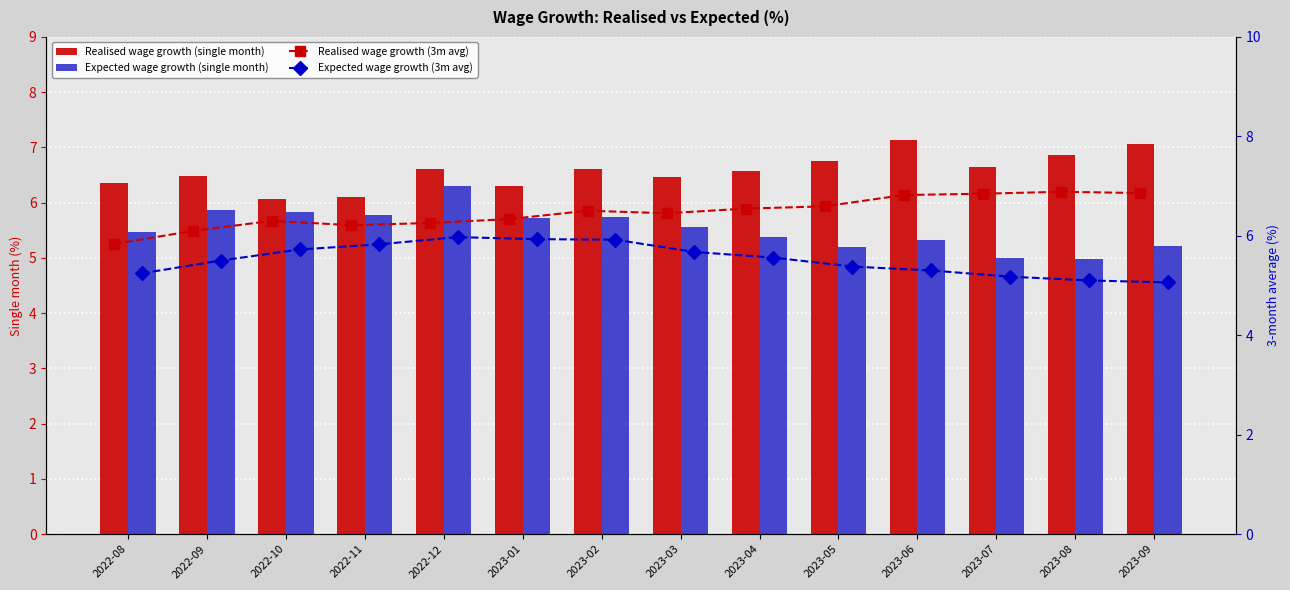

Which category has the lowest value in the Expected wage growth (single month) series?

2023-08